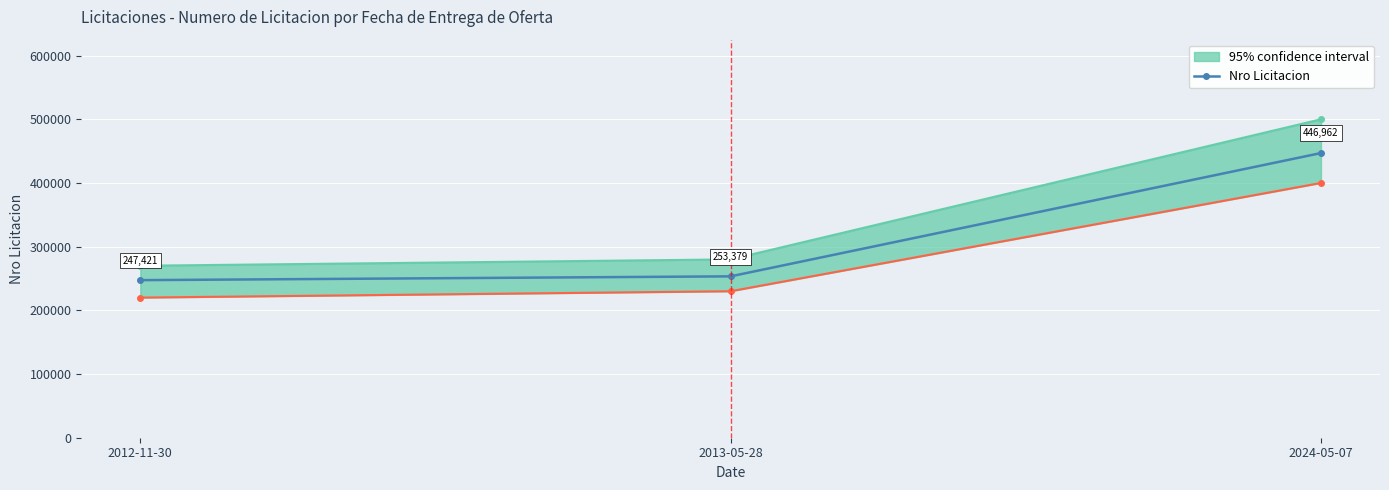

How many data points are less than 253379?

1